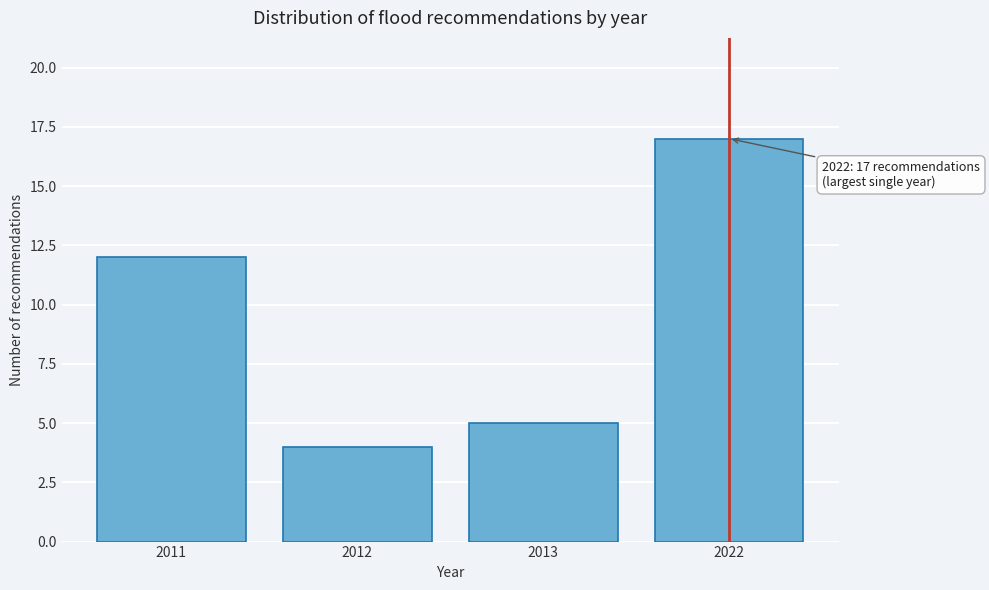

Reading left to right, extract all data points from this chart.

12	4	5	17